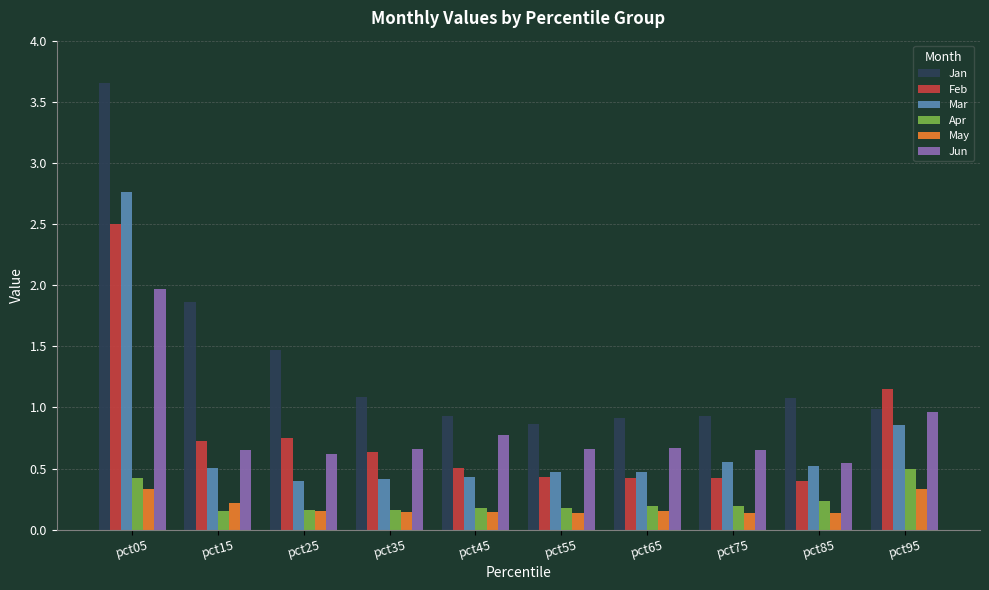

What are all the series names shown in the legend?

Jan, Feb, Mar, Apr, May, Jun